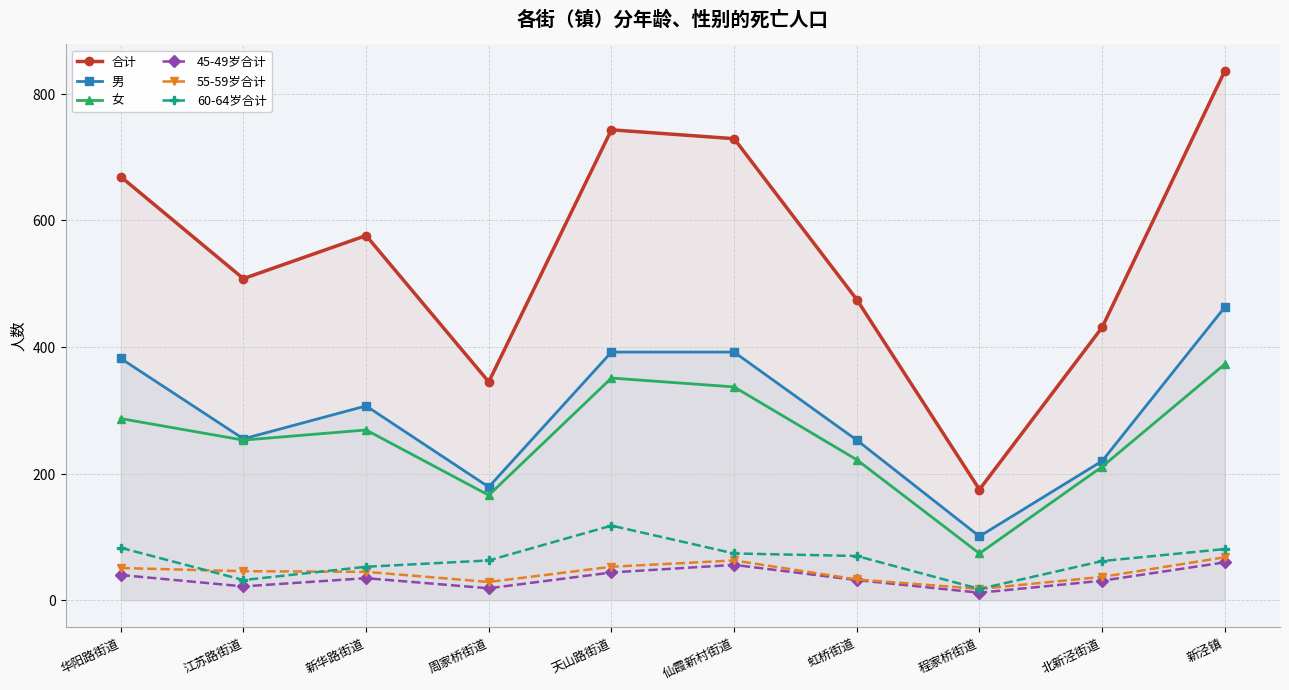

Reading left to right, list all the values displayed in this chart.

合计: 669	508	576	345	743	729	475	175	431	836
男: 382	255	307	179	392	392	253	101	220	463
女: 287	253	269	166	351	337	222	74	211	373
45-49岁合计: 40	22	35	19	44	56	32	12	31	60
55-59岁合计: 51	46	45	29	53	63	33	18	37	68
60-64岁合计: 83	32	53	63	118	74	70	18	62	81